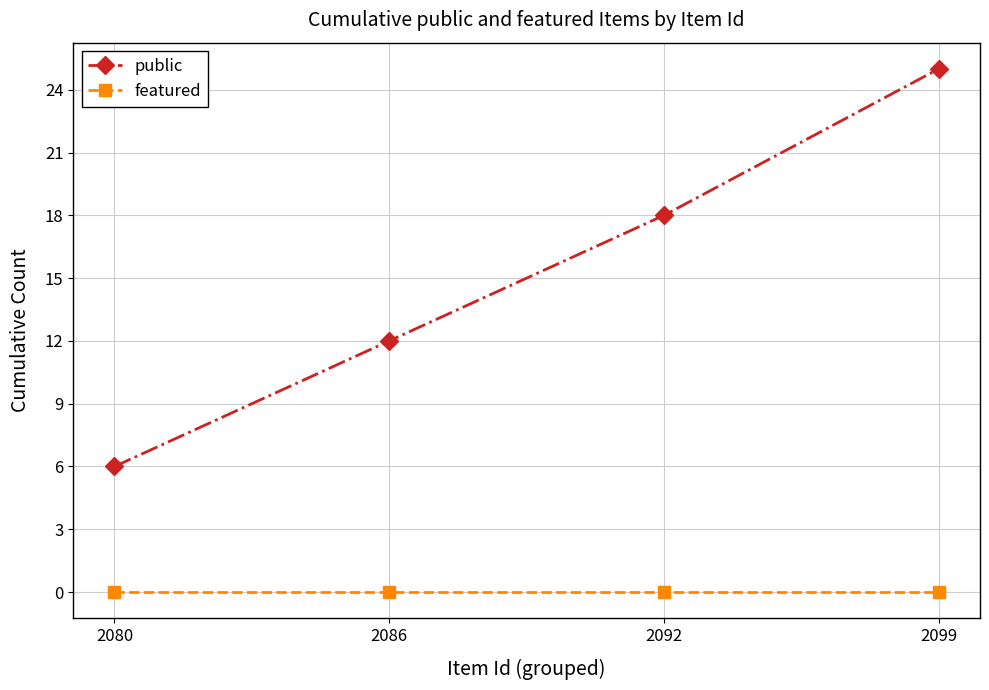

Reading left to right, extract all data points from this chart.

public: 2080=6	2086=12	2092=18	2099=25
featured: 2080=0	2086=0	2092=0	2099=0